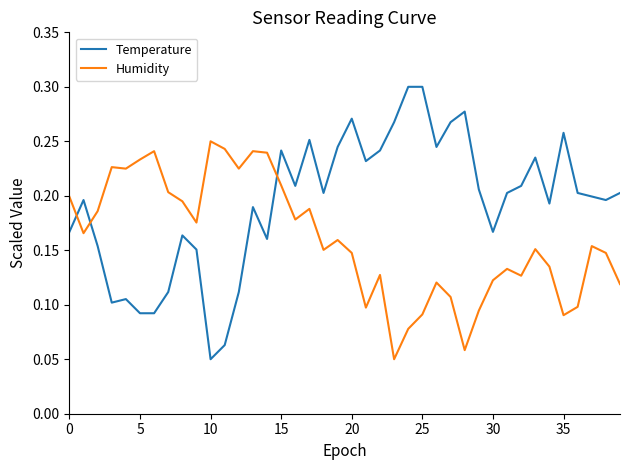

Rank the series by their maximum value, from highest to lowest.

Temperature, Humidity